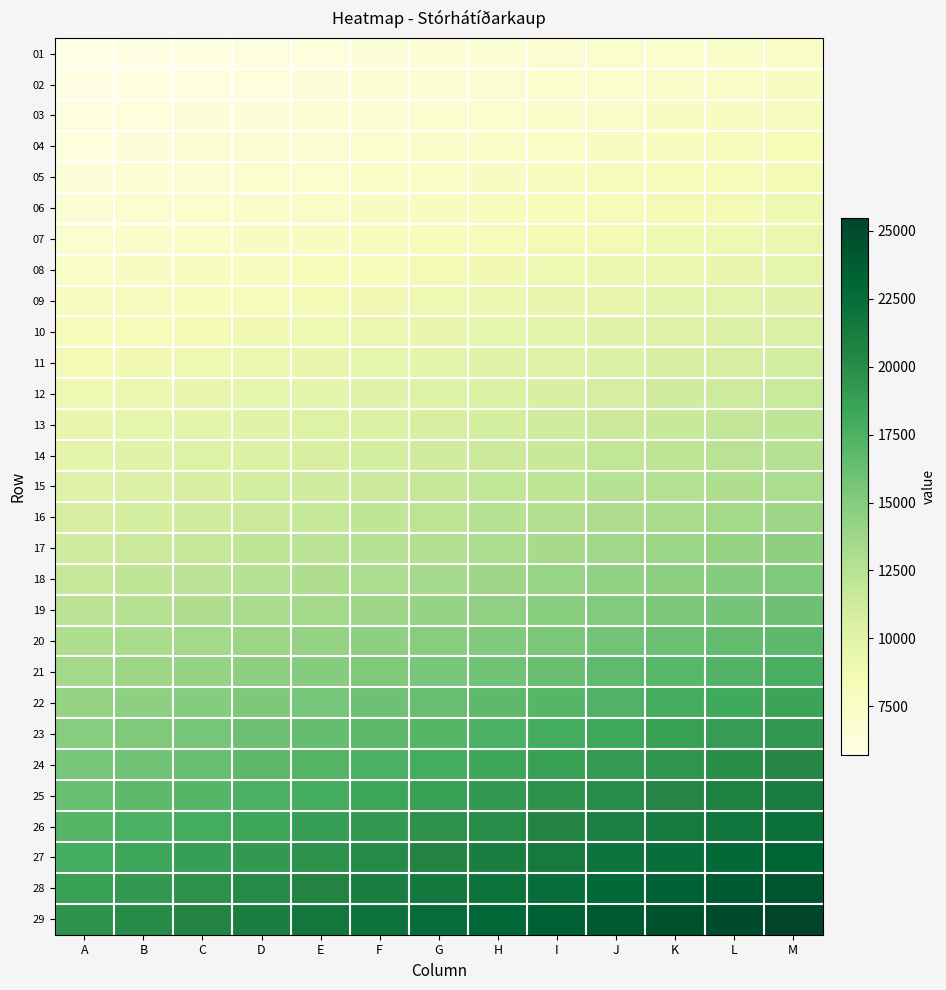

Which has a higher value, F or H?

H